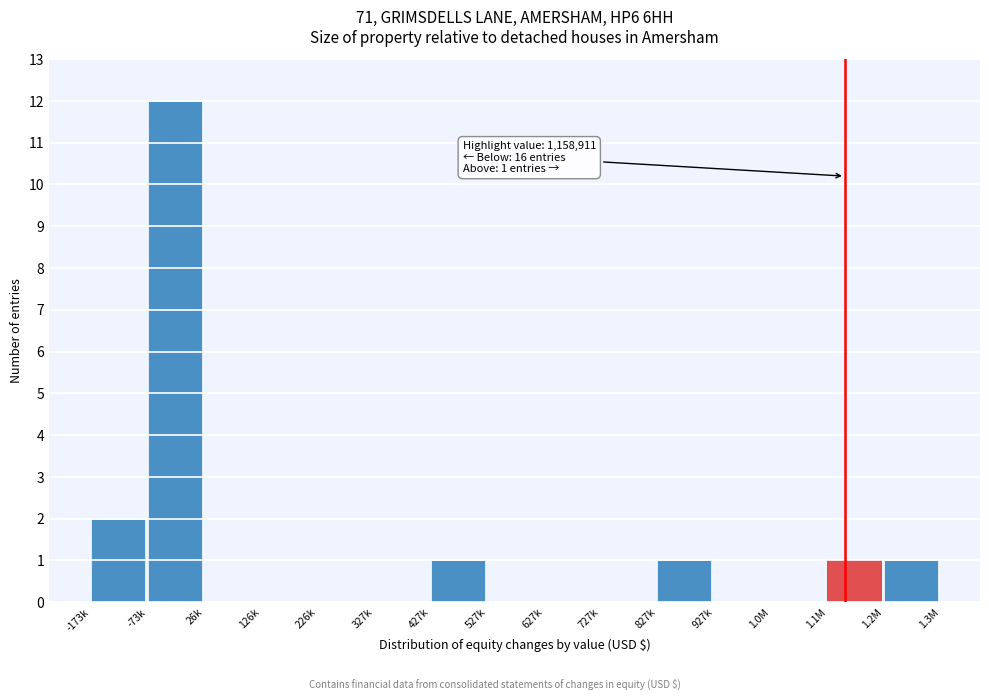

Reading right to left, transcribe all the data shown in this chart.

1.2M=1	1.1M=1	1.0M=0	927k=0	827k=1	727k=0	627k=0	527k=0	427k=1	327k=0	226k=0	126k=0	26k=0	-73k=12	-173k=2